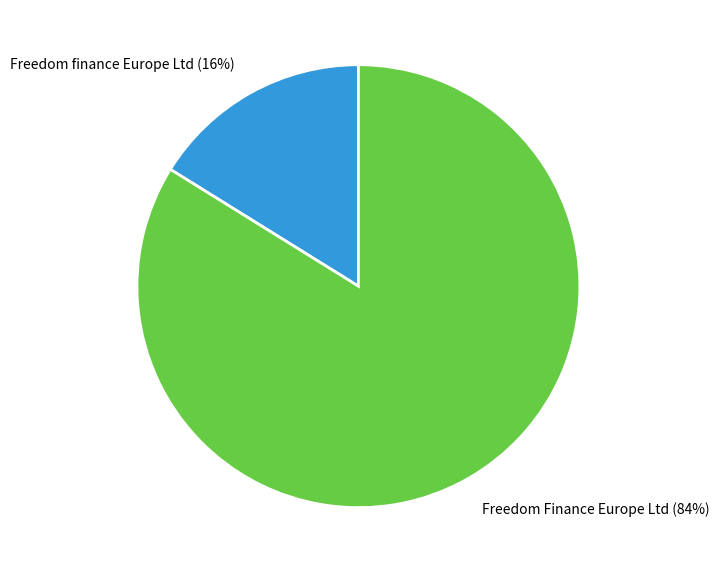

Combined, do Freedom Finance Europe Ltd and Freedom finance Europe Ltd account for over 50%?

Yes